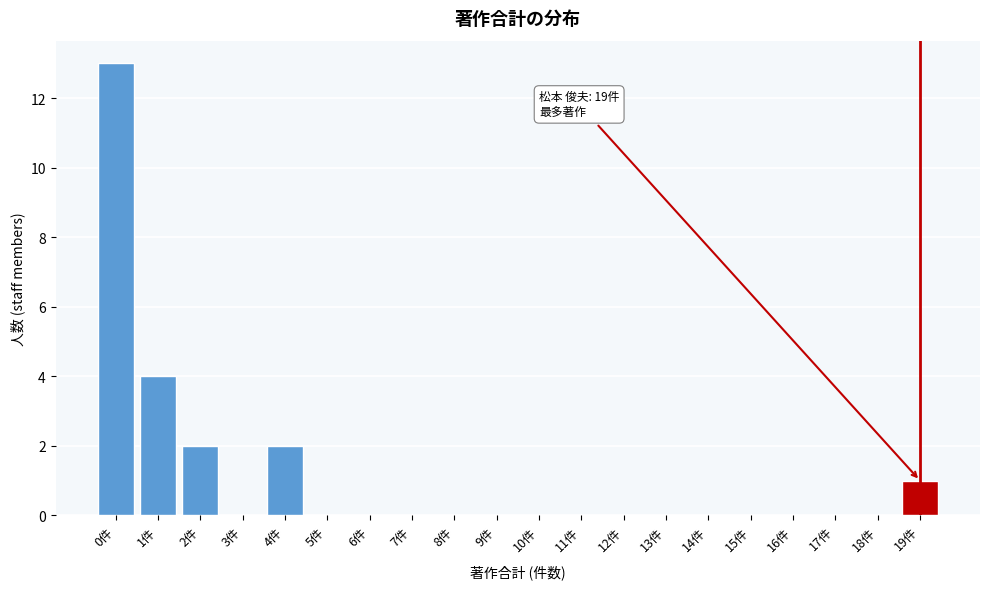

Reading left to right, list all the values displayed in this chart.

0件=13	1件=4	2件=2	3件=0	4件=2	5件=0	6件=0	7件=0	8件=0	9件=0	10件=0	11件=0	12件=0	13件=0	14件=0	15件=0	16件=0	17件=0	18件=0	19件=1